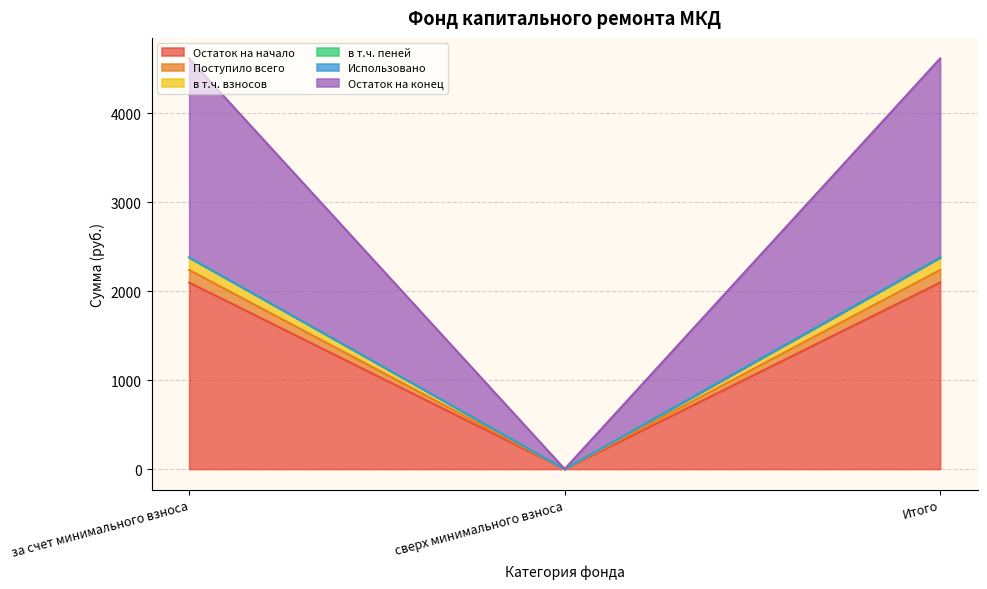

The Остаток на начало series shows 0.0 at сверх минимального взноса. True or false?

True